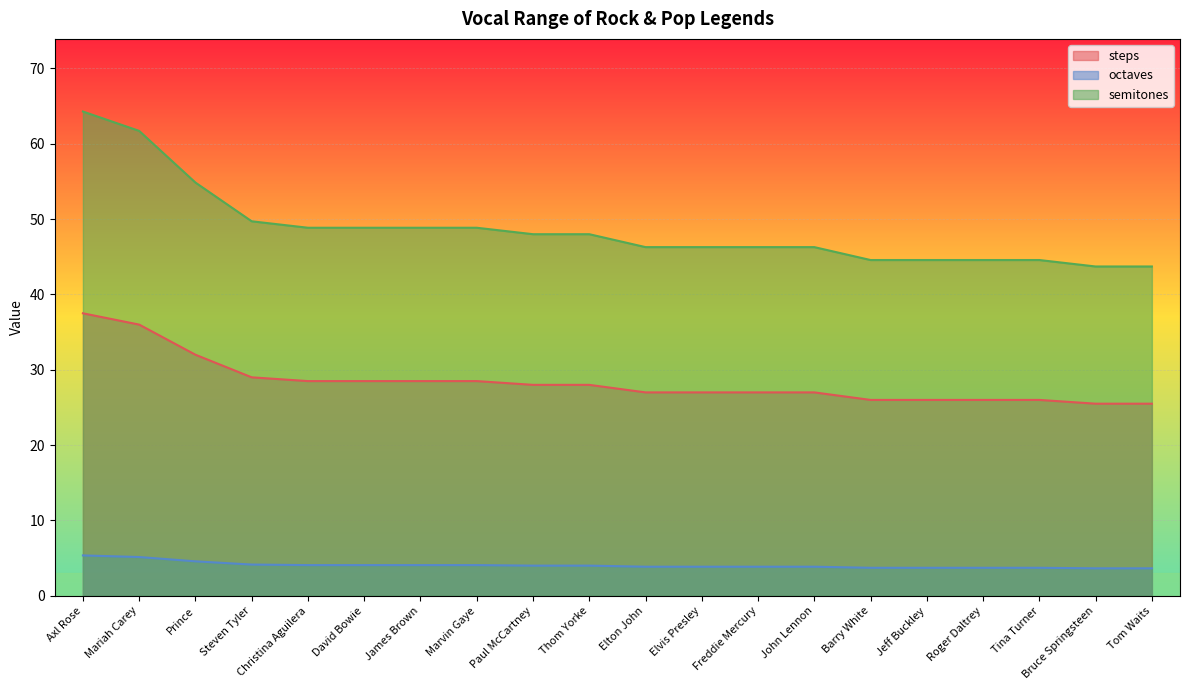

Read the semitones value at Paul McCartney.

48.0